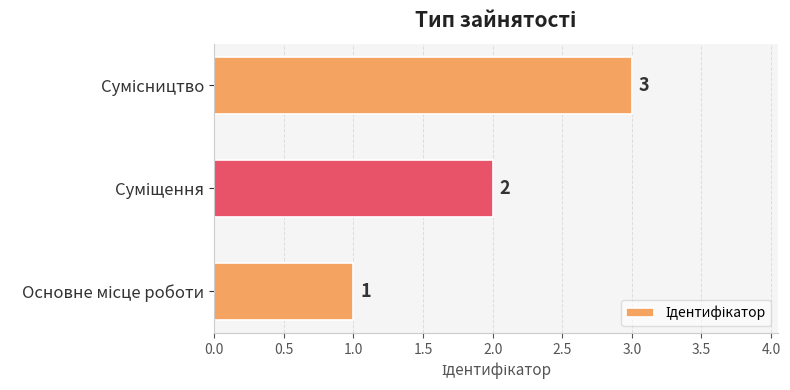

What is the sum of all values?

6